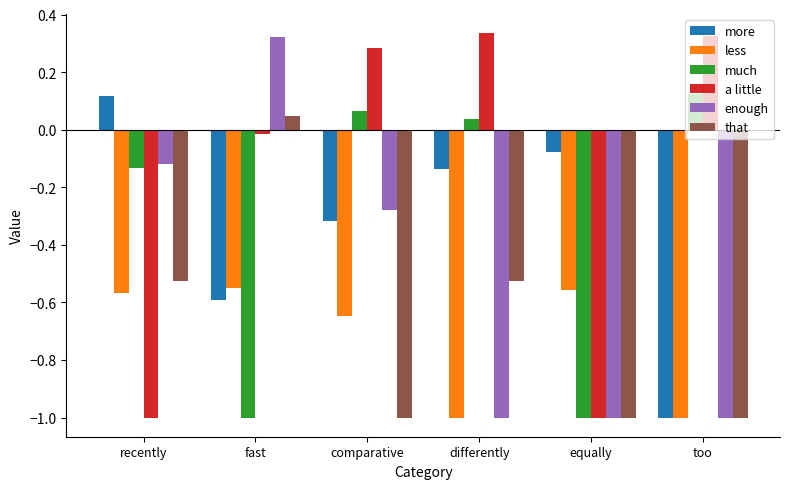

How many distinct data groups are displayed?

6